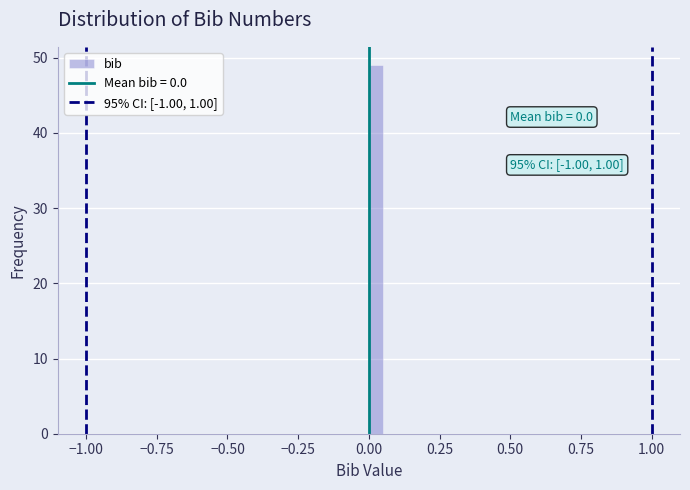

Read against the x-axis, roughly where is the centre of the tallest bar?

0.05